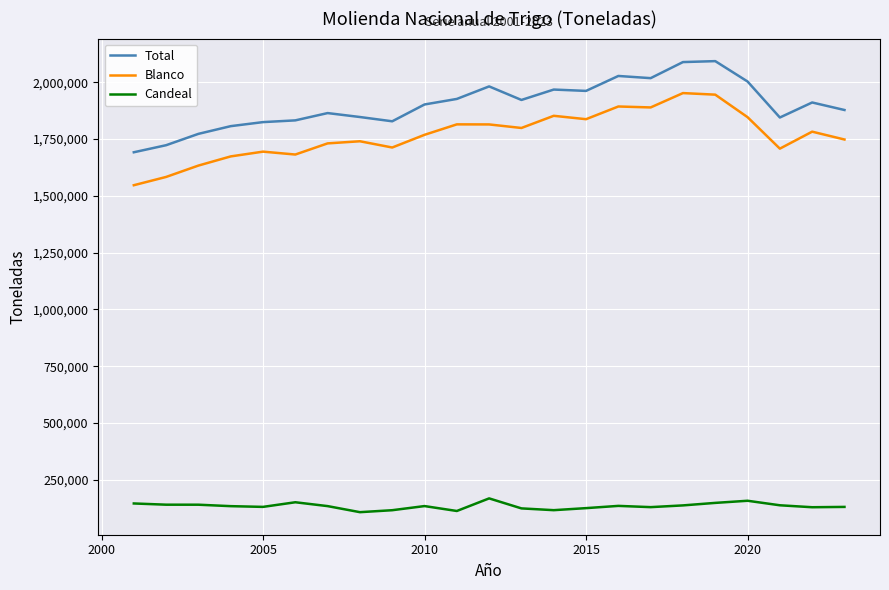

Which series has the largest total across all categories?

Total